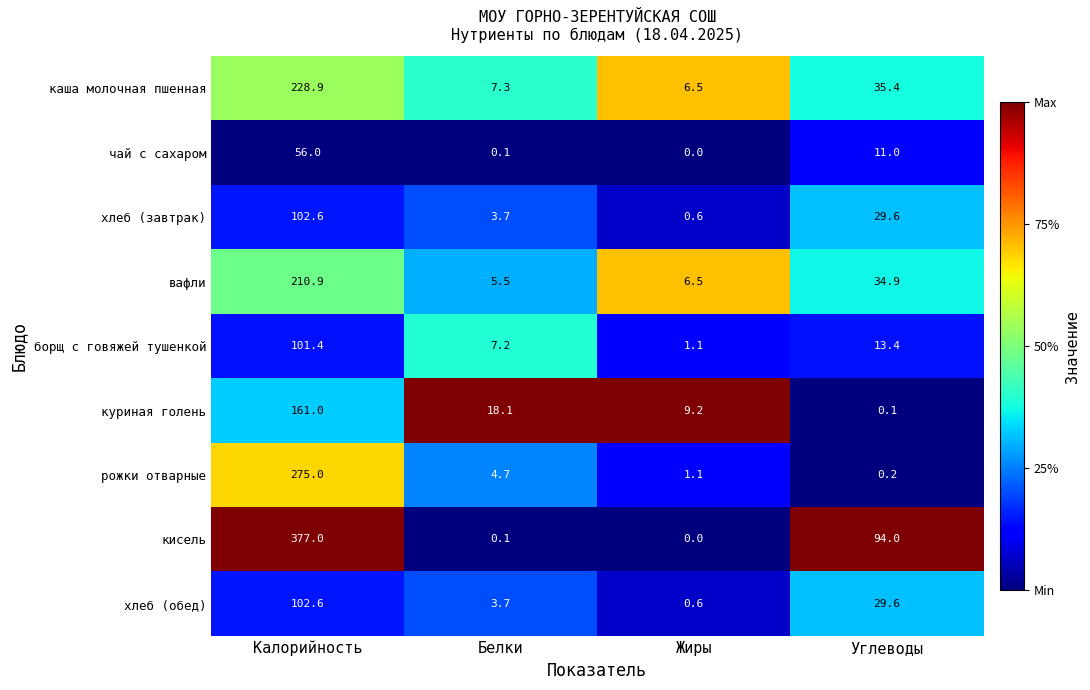

What is the average value of the каша молочная пшенная series?

69.5